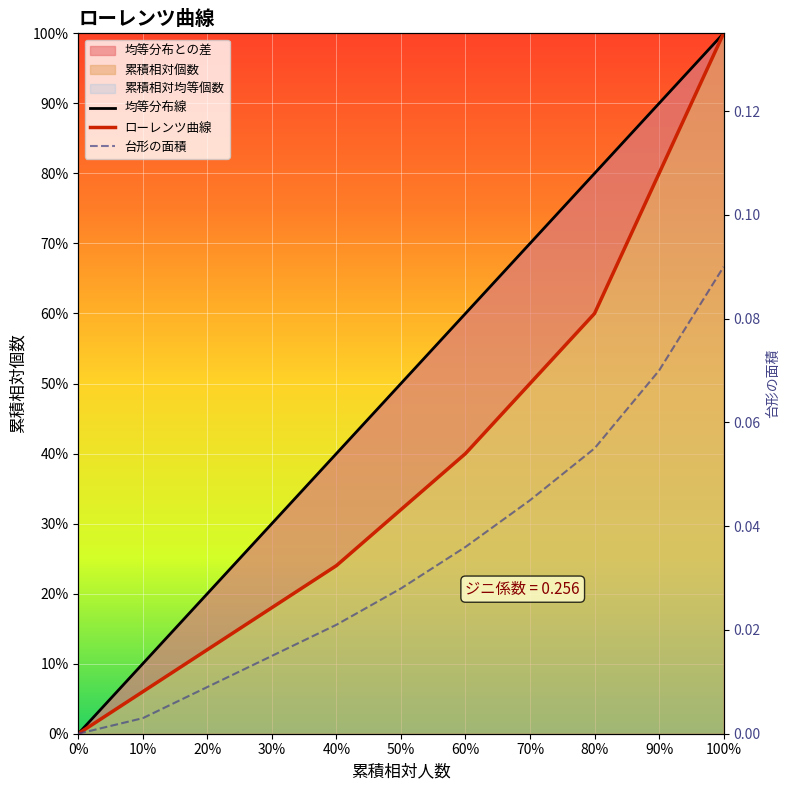

The value of 台形の面積 at 0 is -0.0. True or false?

False